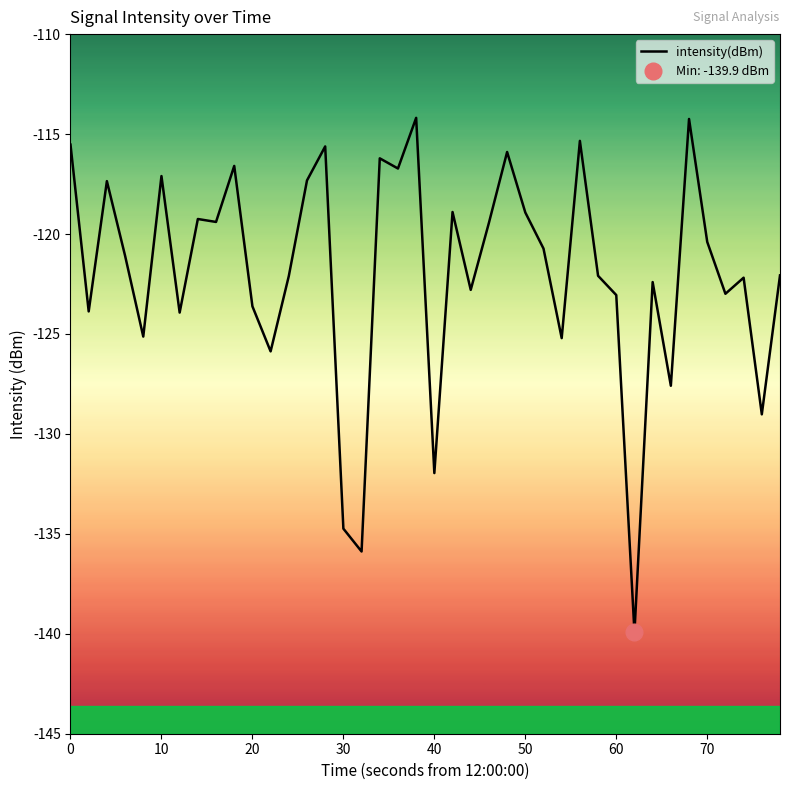

Is it true that the value at 70 is -120.4?

True